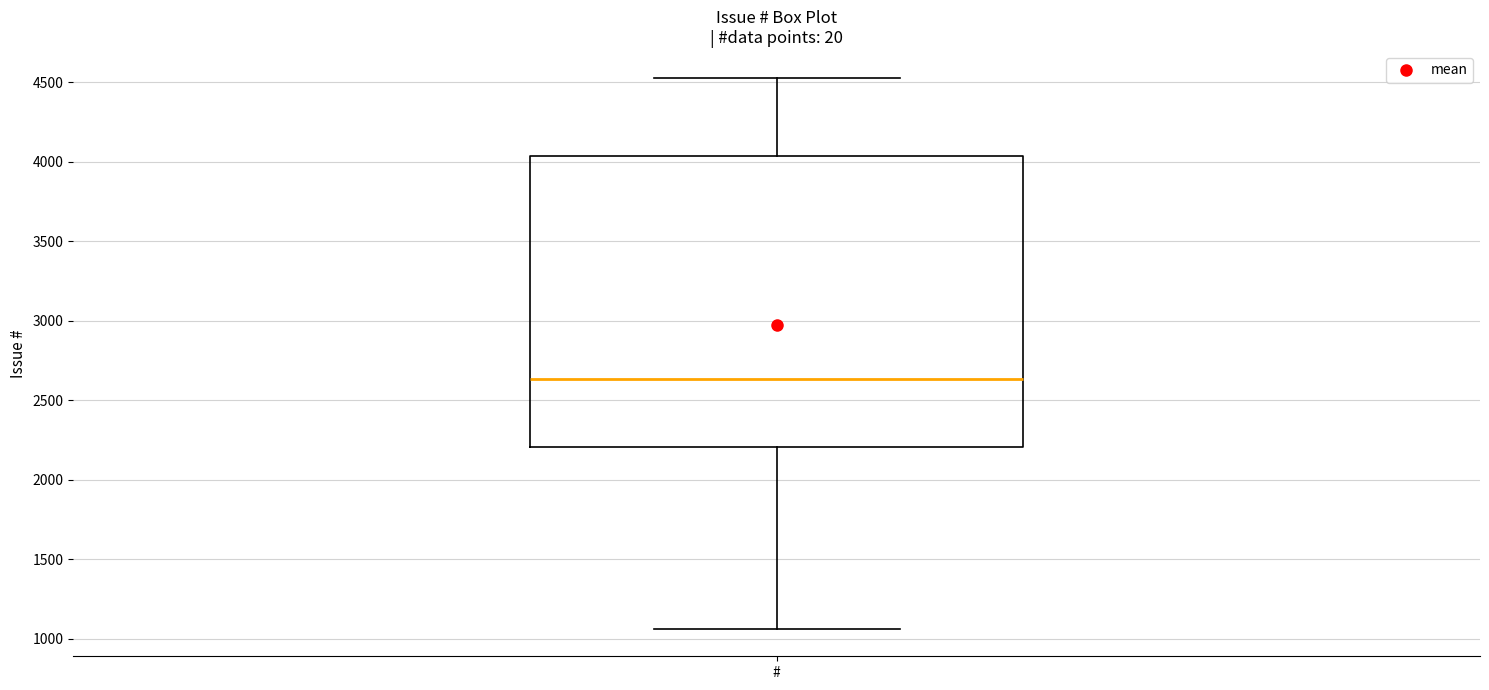

Where is the upper edge of the box for # on the y-axis? The values are not printed on the chart, so give them approximately, as read against the axis.

4050